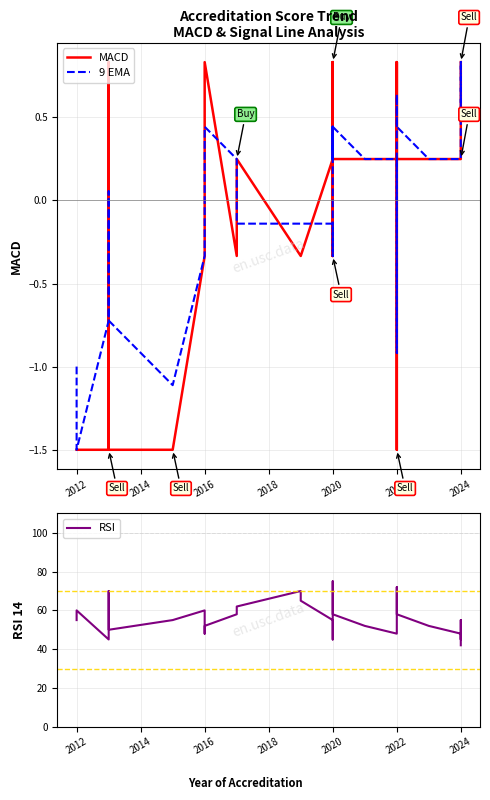

What are all the series names shown in the legend?

MACD, 9 EMA, RSI